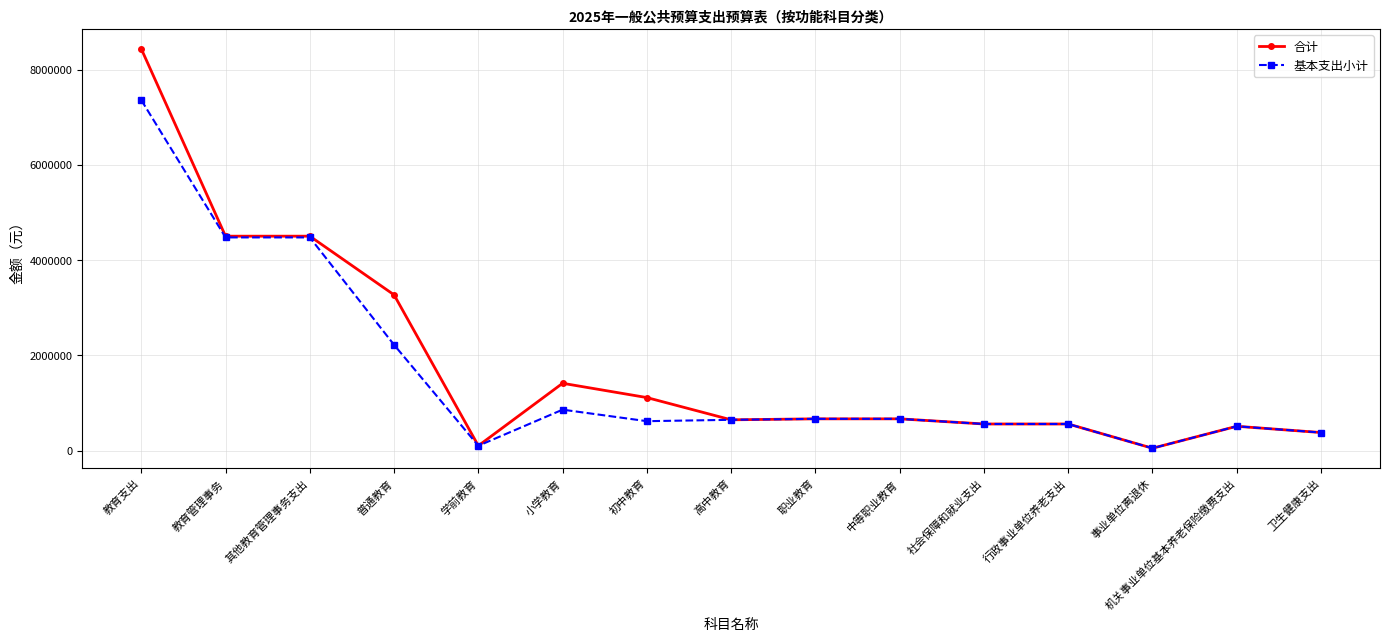

What is the total value across all series at 卫生健康支出?

755720